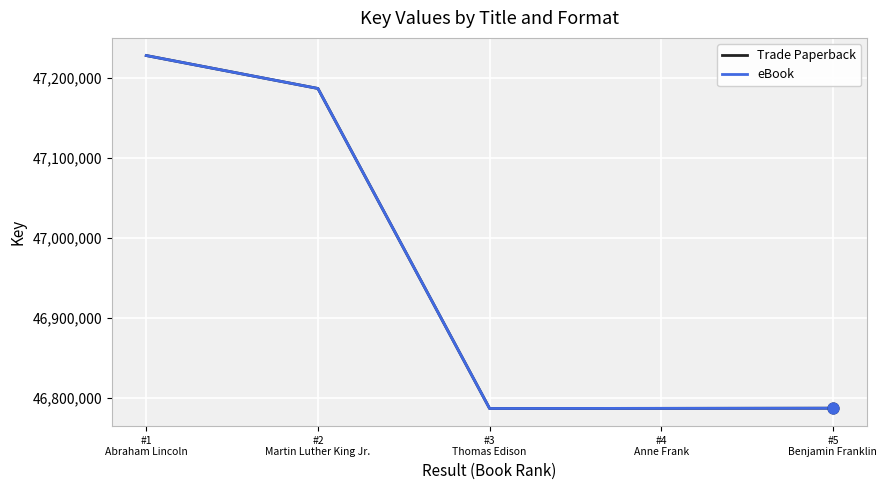

At how many categories does at least one series exceed 47022833?

2